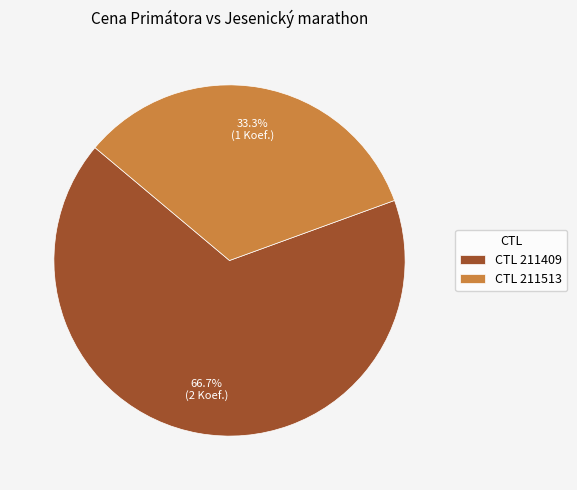

Which has a higher value, CTL 211513 or CTL 211409?

CTL 211409